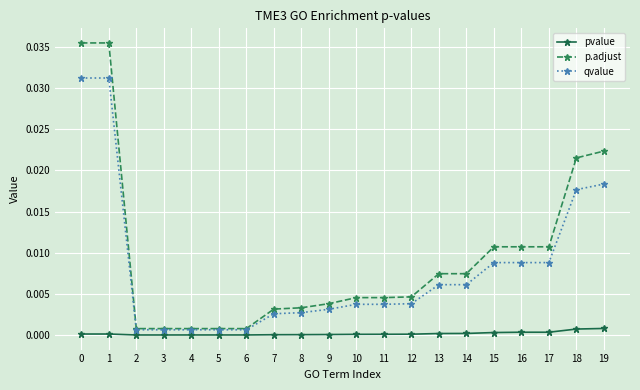

How many data points does each series have?

20